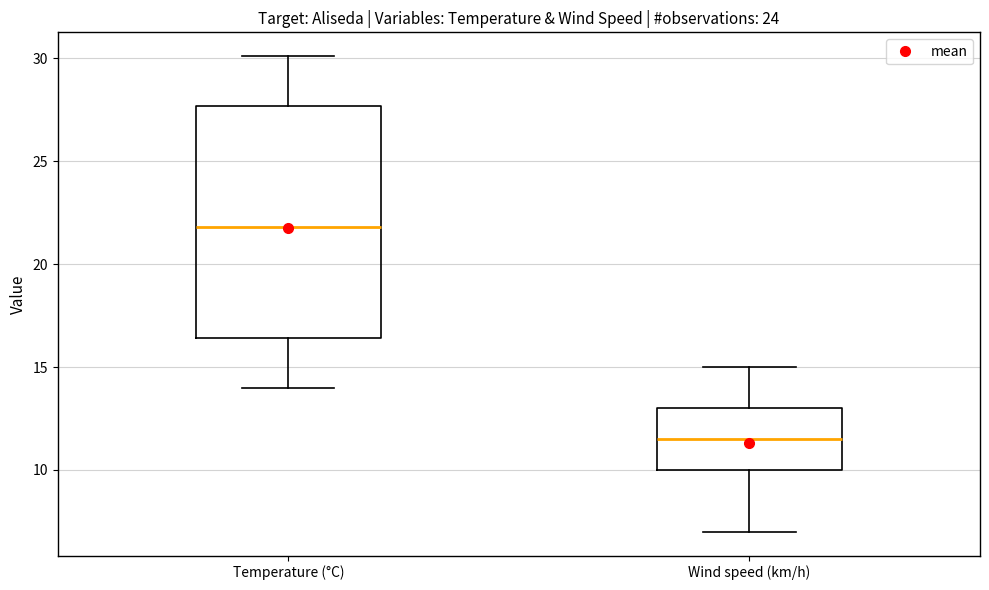

Reading left to right, transcribe this box plot: for each box, give where its median line is, the range the box spans, and where its two whiskers end, as read against the y-axis. The values are not printed on the chart, so give them approximately, as read against the axis.

Temperature (°C): median 22.0, box 16.5 to 27.5, whiskers 14.0 to 30.0
Wind speed (km/h): median 11.5, box 10.0 to 13.0, whiskers 7.0 to 15.0